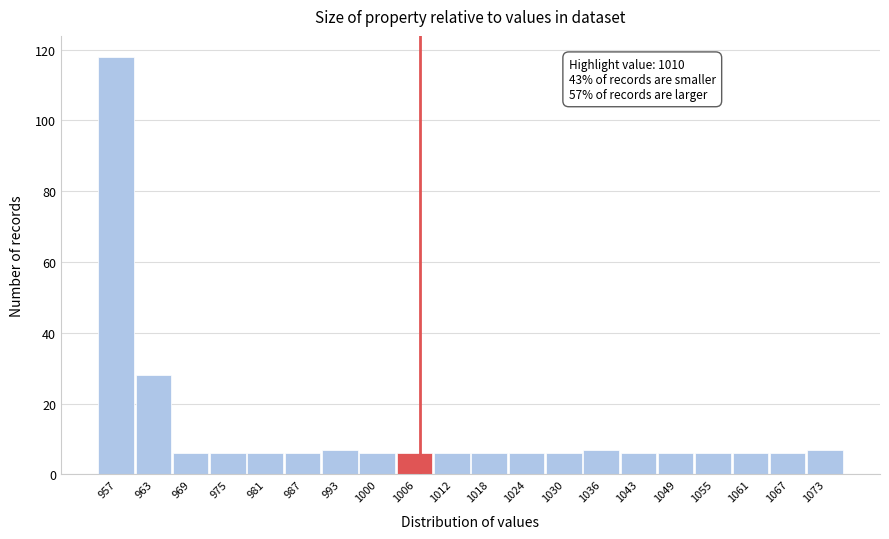

Reading left to right, what are all the values shown in this chart?

957=118	963=28	969=6	975=6	981=6	987=6	993=7	1000=6	1006=6	1012=6	1018=6	1024=6	1030=6	1036=7	1043=6	1049=6	1055=6	1061=6	1067=6	1073=7